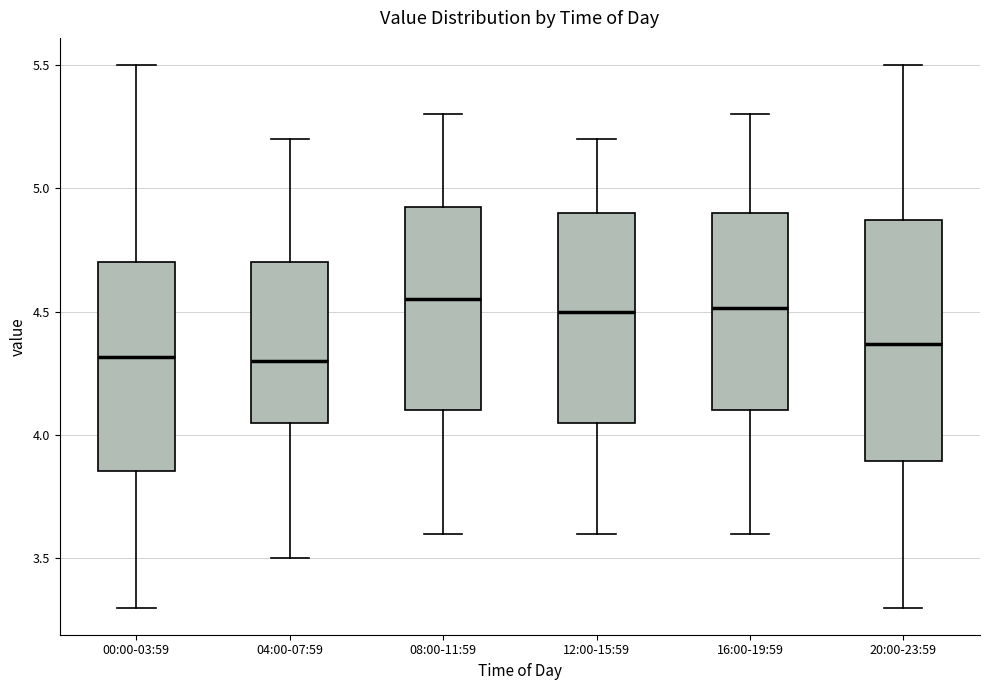

Comparing the boxes themselves (not the whiskers), which one is the tallest?

20:00-23:59